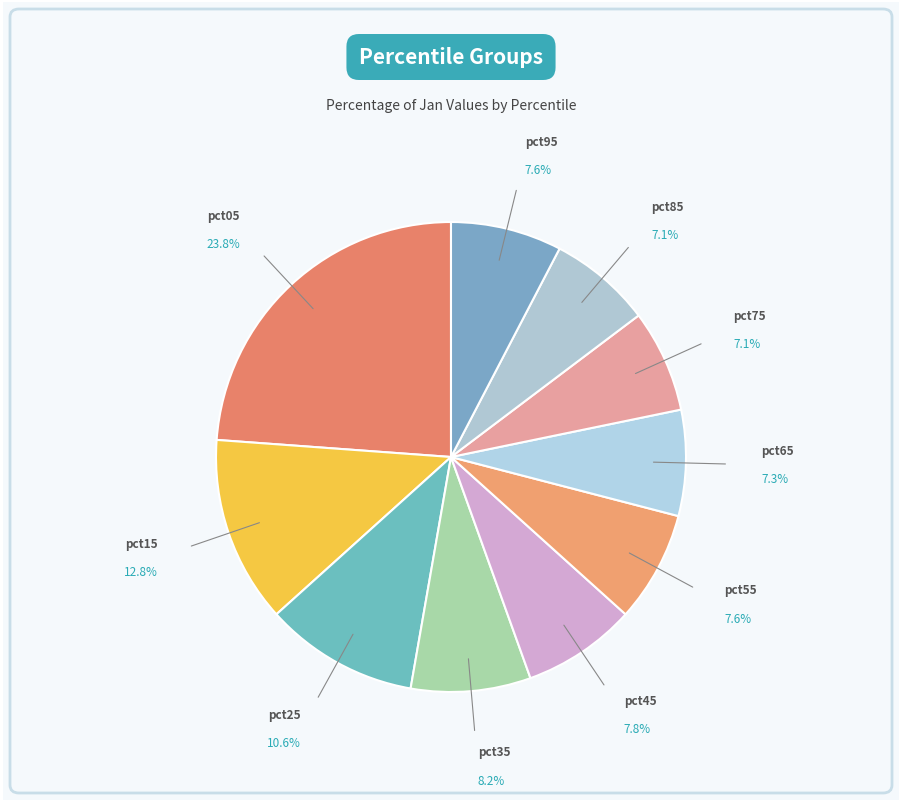

Combined, do pct75 and pct55 account for over 50%?

No